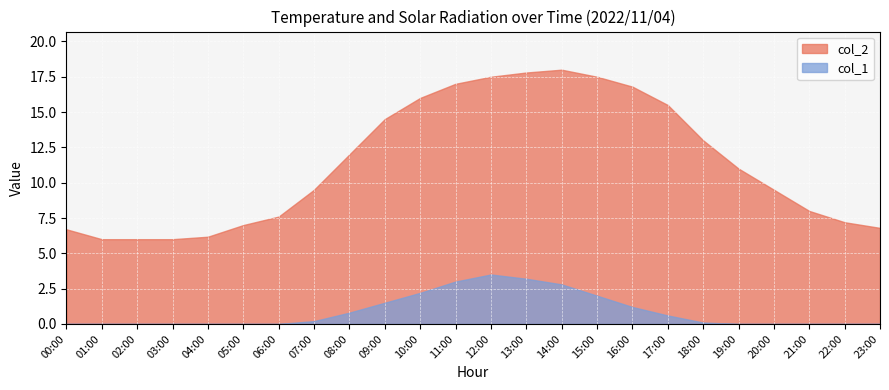

Which series has the largest total across all categories?

col_2